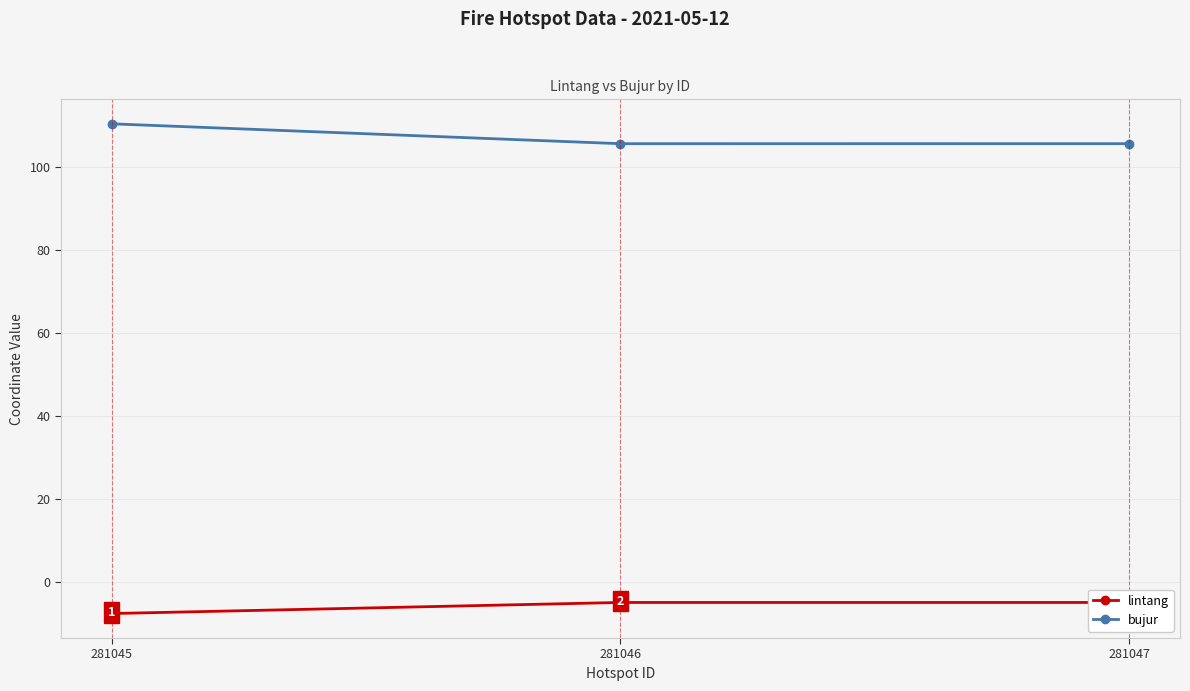

Does the chart have visible grid lines?

Yes